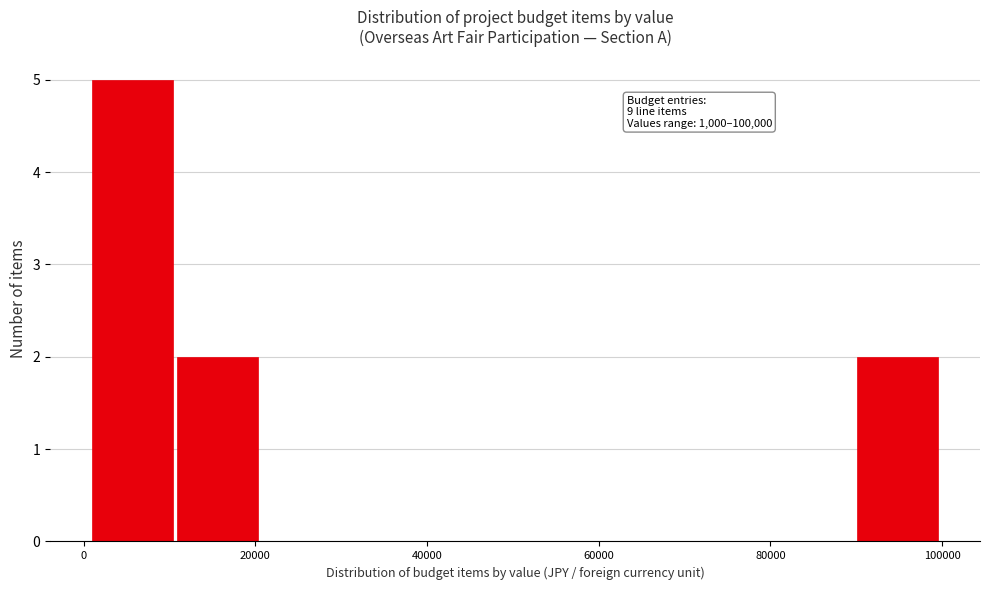

Over which range of the x-axis is the bar tallest?

2000 to 10000